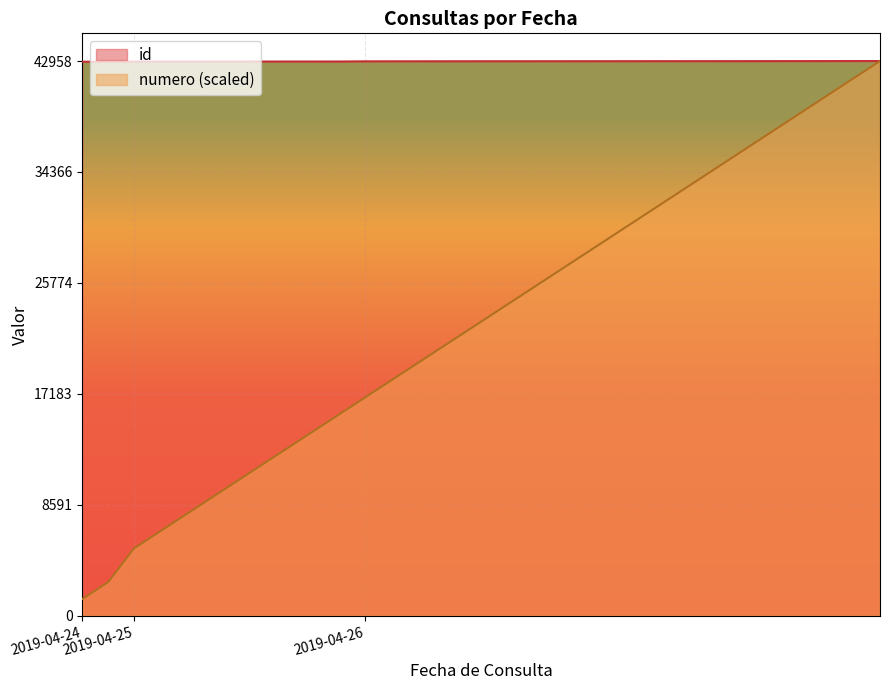

What is the spread (max minus min) of values at 2019-04-26?

26013.2